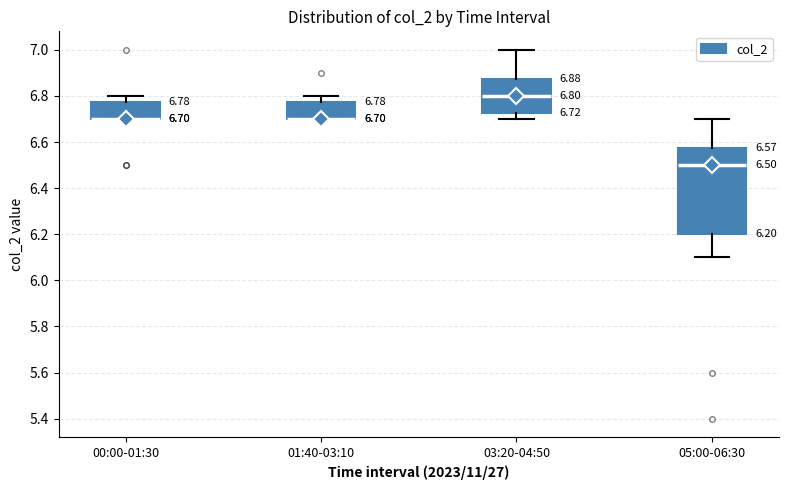

Which box is the tallest, from its lower edge to its upper edge?

05:00-06:30